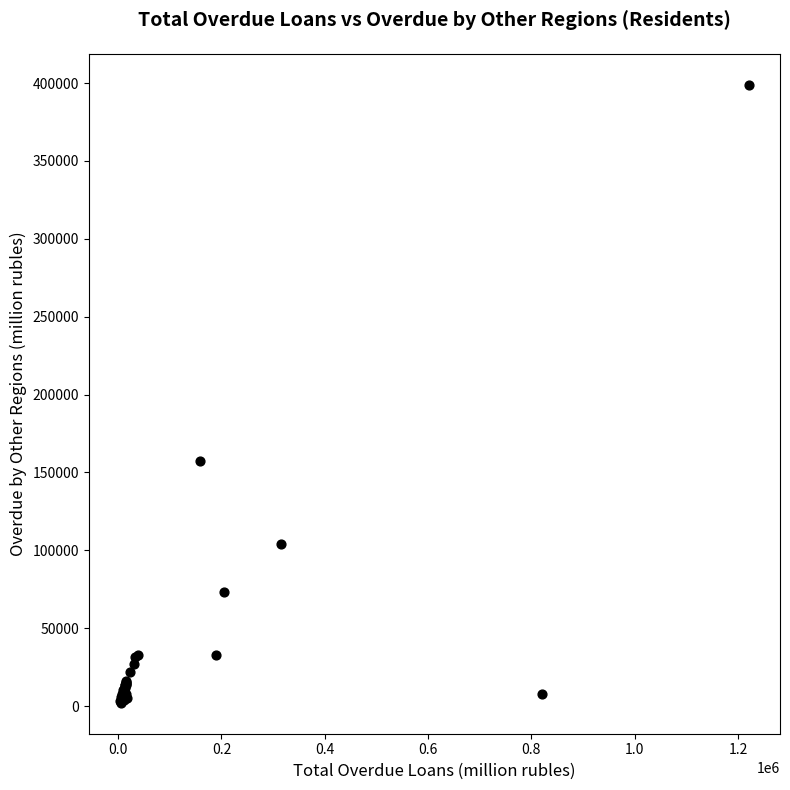

What Y value in the scatter plot is closest to 200503?

157409